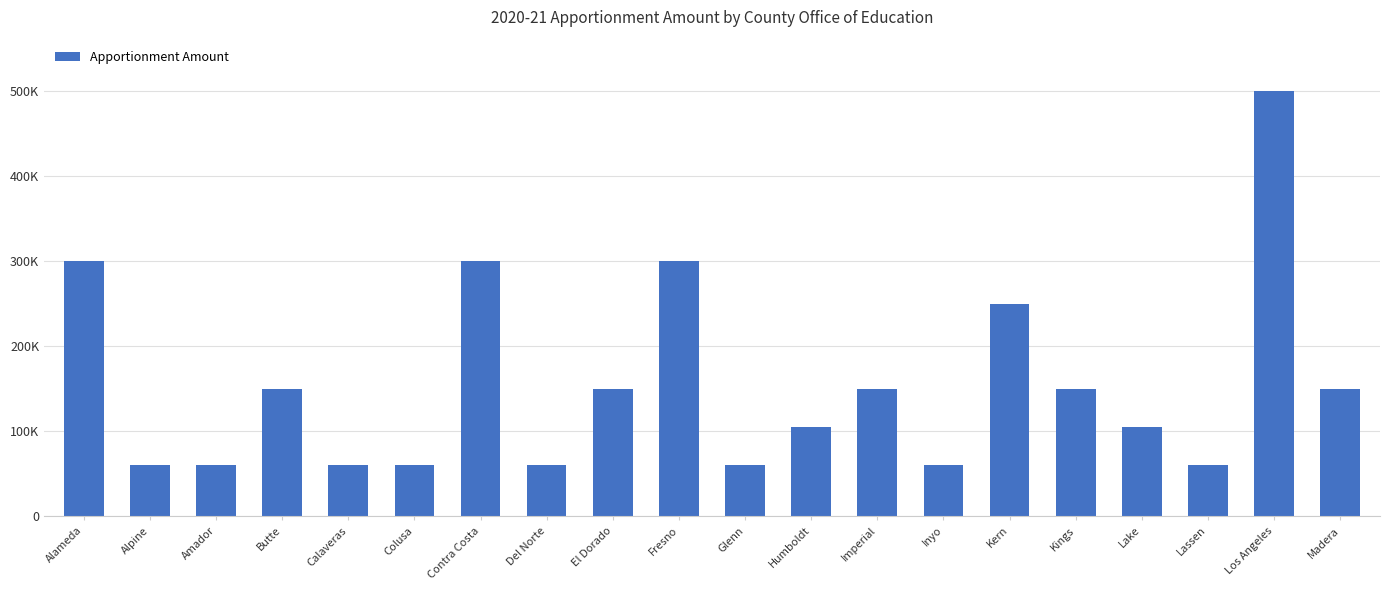

What is the maximum value shown in the chart?

500000